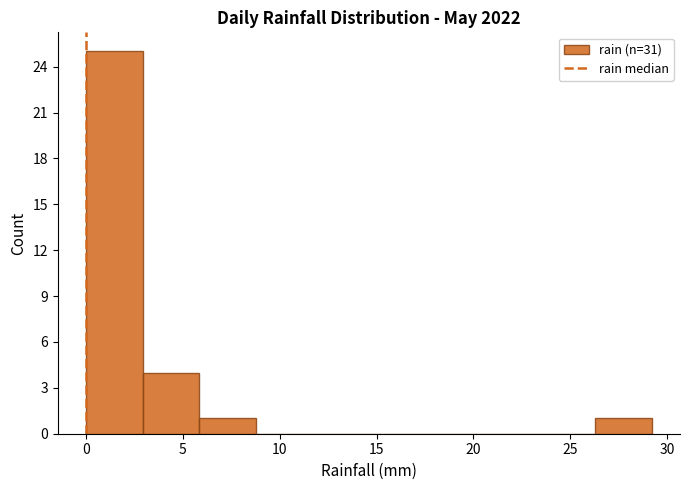

Reading left to right, transcribe this chart: for each bar, give the range it covers on the x-axis and its height. Neither the bar edges nor the heights are printed on the chart, so give them approximately, as read against the axes.

0.0 to 3.0: 25
3.0 to 6.0: 4
6.0 to 9.0: 1
9.0 to 11.5: 0
11.5 to 14.5: 0
14.5 to 17.5: 0
17.5 to 20.5: 0
20.5 to 23.5: 0
23.5 to 26.5: 0
26.5 to 29.0: 1